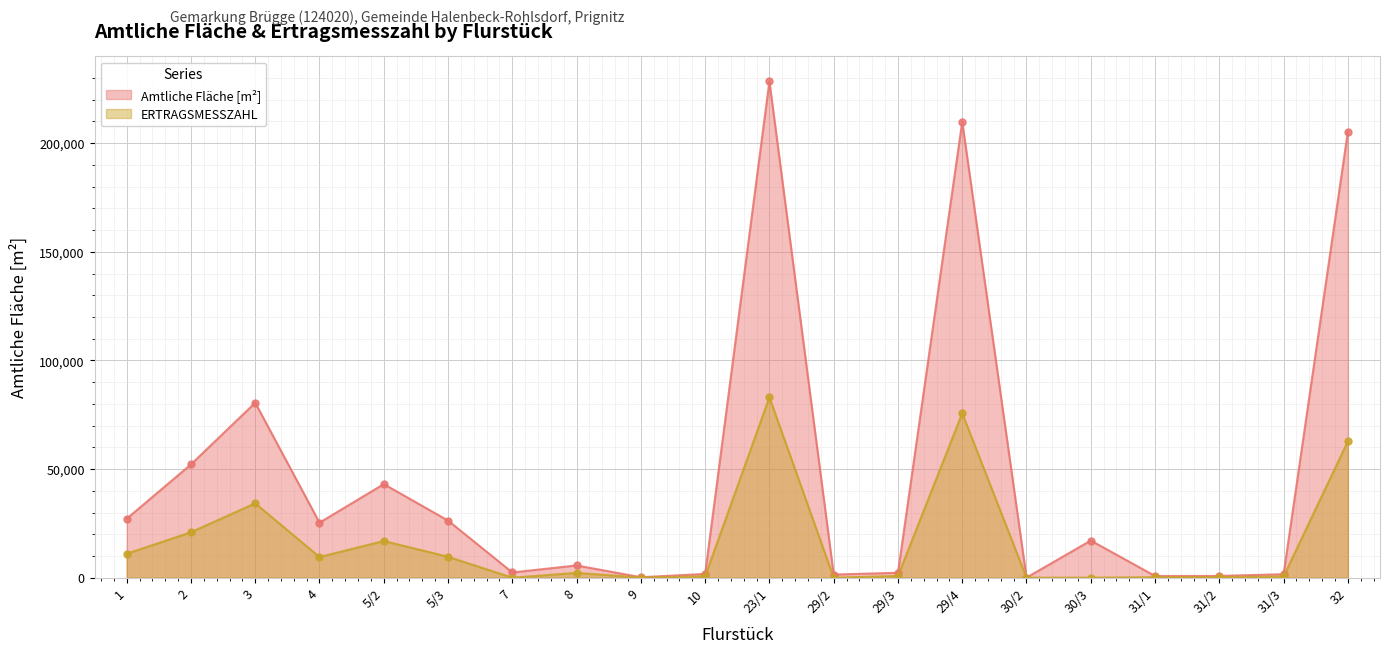

Reading left to right, extract all data points from this chart.

1=27130	2=52140	3=80537	4=25322	5/2=43078	5/3=26280	7=2402	8=5638	9=207	10=1724	23/1=228520	29/2=1440	29/3=2250	29/4=209900	30/2=33	30/3=17092	31/1=770	31/2=800	31/3=1600	32=205350